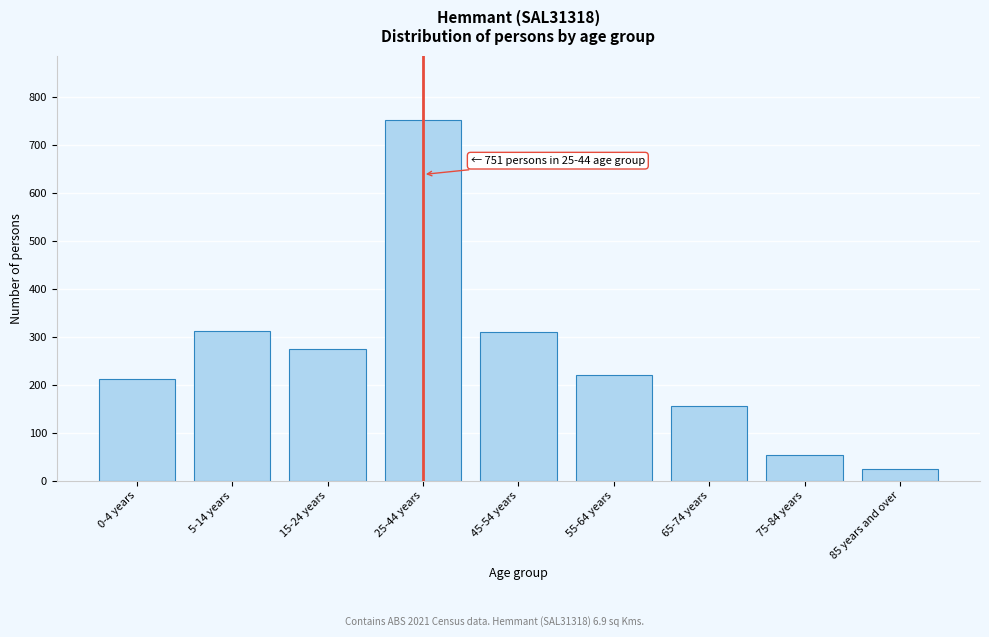

What is the change in value from 45-54 years to 65-74 years?

-153